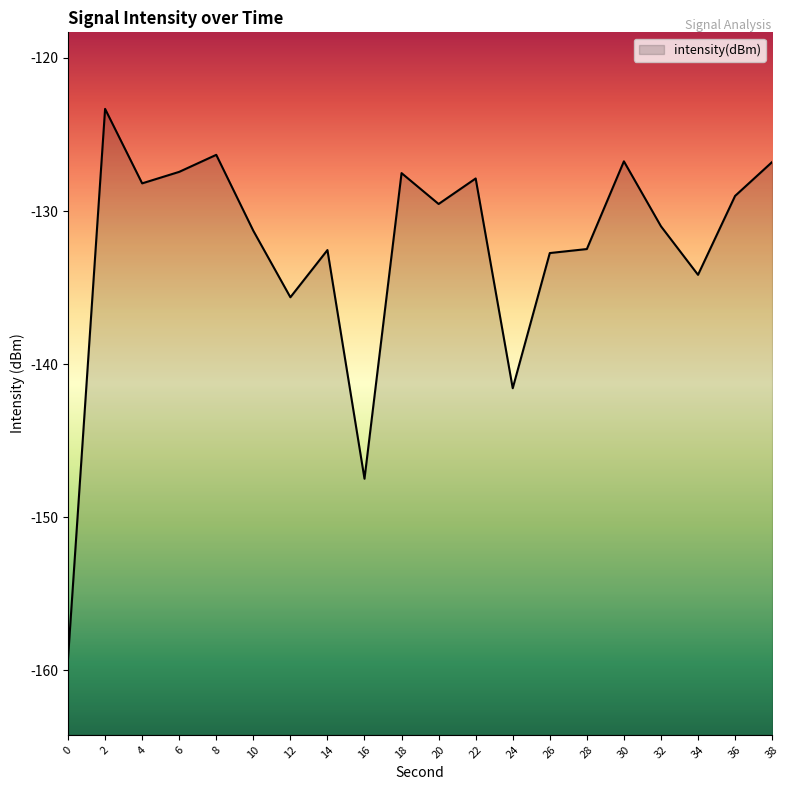

What is the value of the 12th point from the left?

-127.9